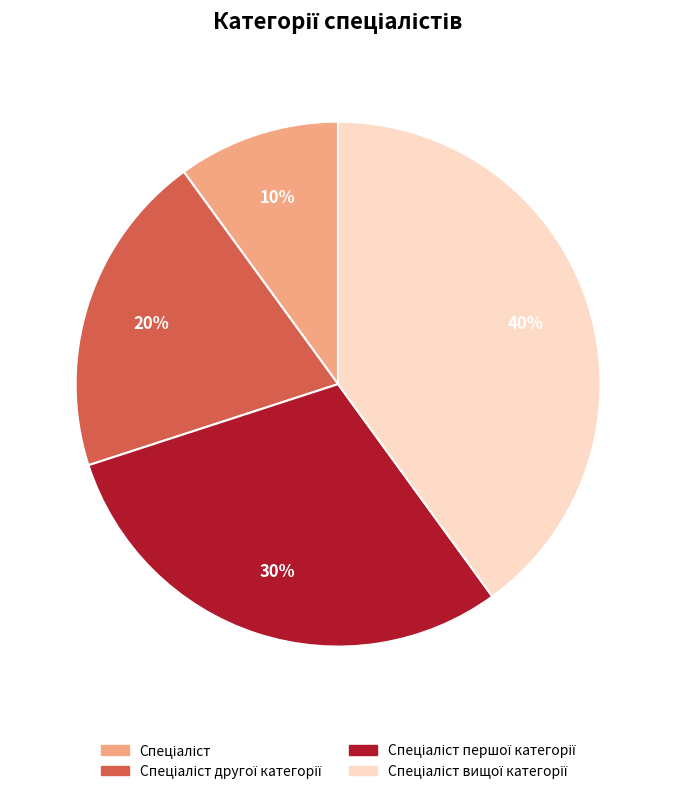

To the nearest percent, what is the average slice percentage?

25%